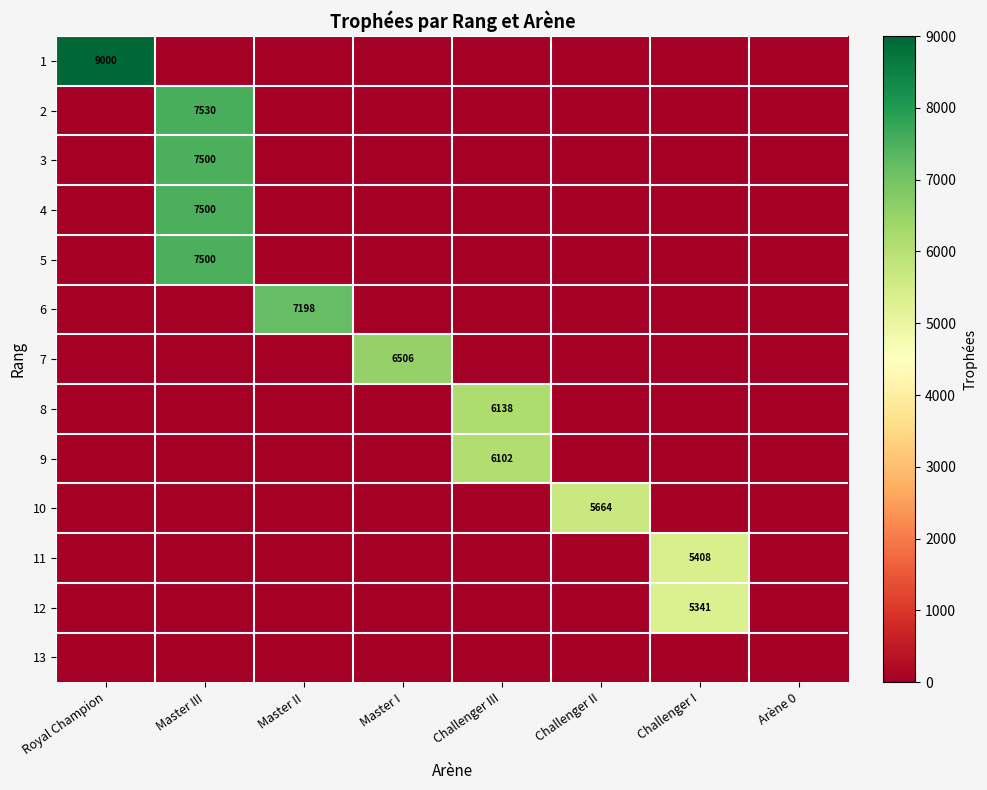

The 6 series shows 9947 at Master II. True or false?

False